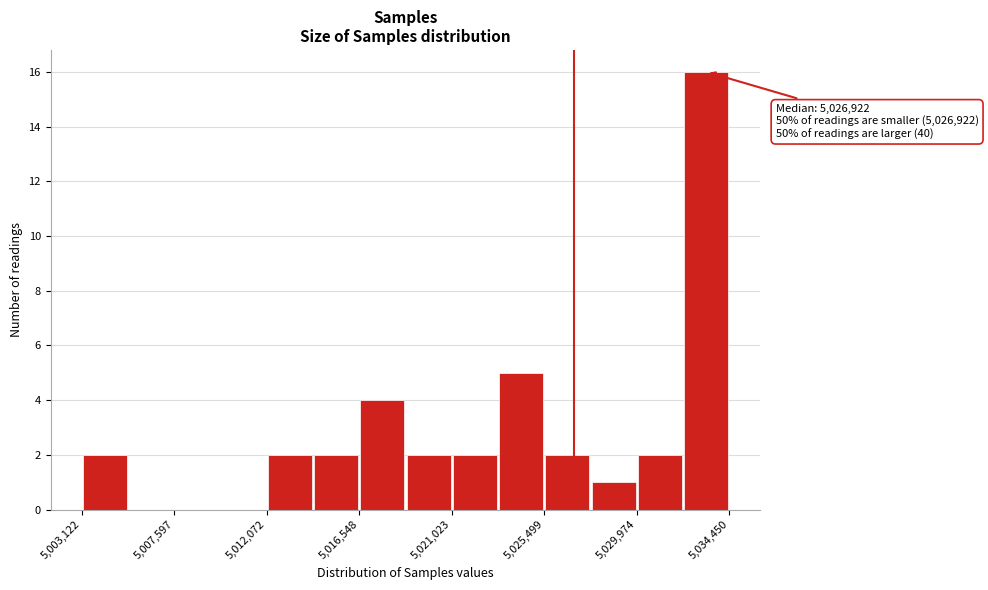

Which range on the x-axis has the tallest bar?

5032000 to 5034500